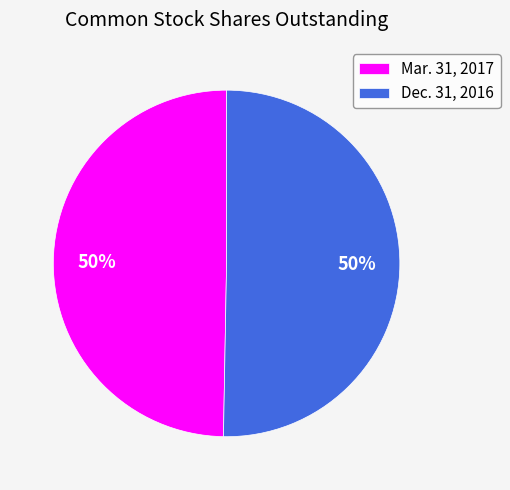

Is it true that Mar. 31, 2017 is 50% of the pie?

True